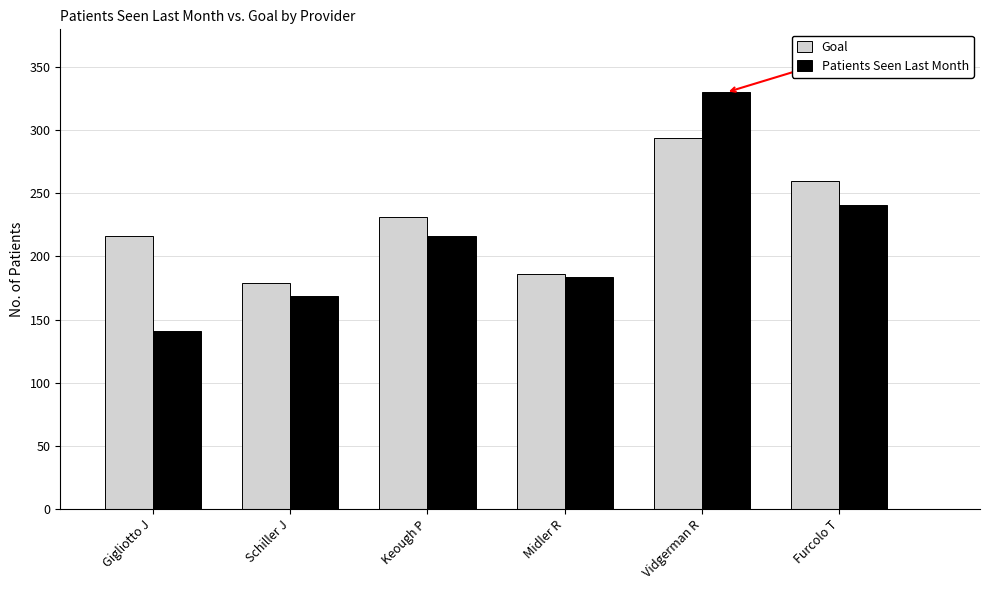

Reading left to right, list all the values displayed in this chart.

Goal: 216.5	178.6	231.5	186.4	294.0	260.2
Patients Seen Last Month: 141.0	169.0	216.0	184.0	330.0	241.0